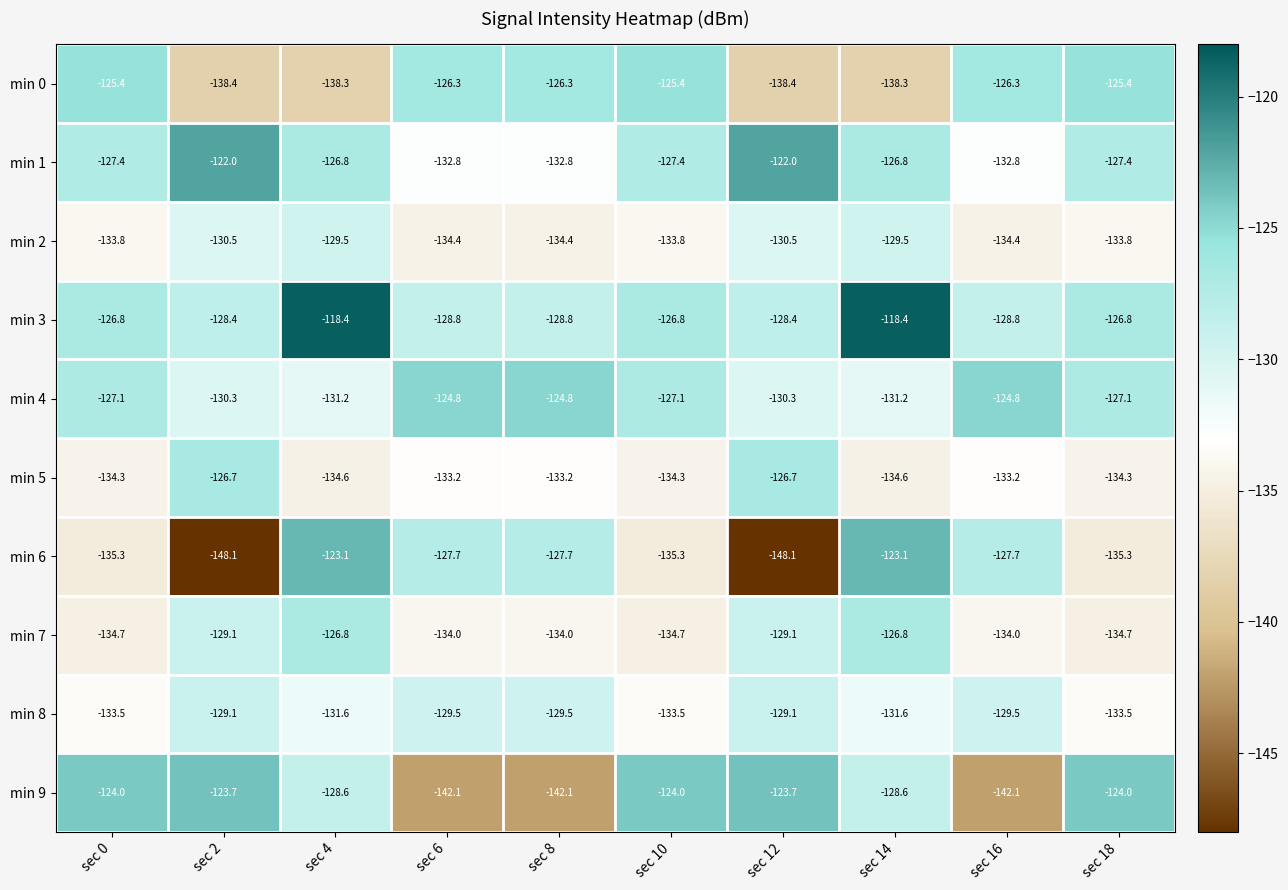

What is the minimum value for min 0?

-138.4